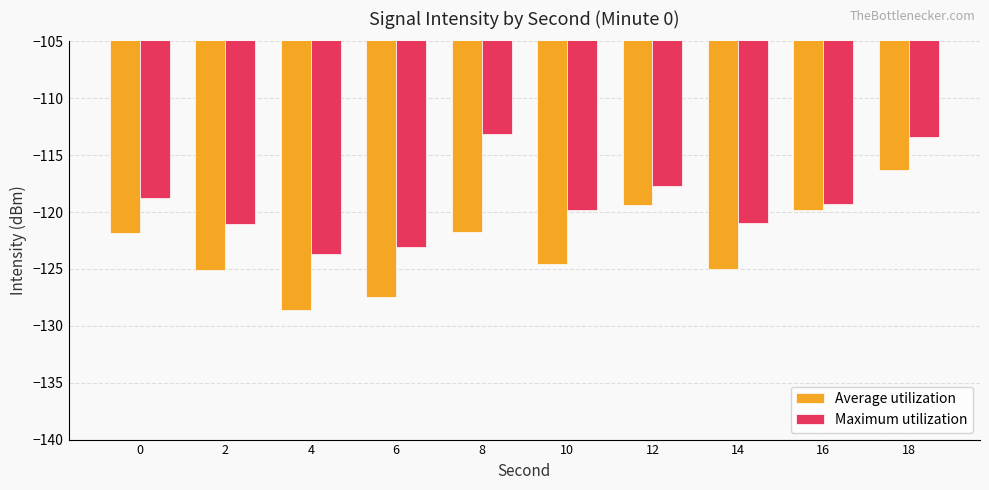

What is the greatest value displayed?

-113.1